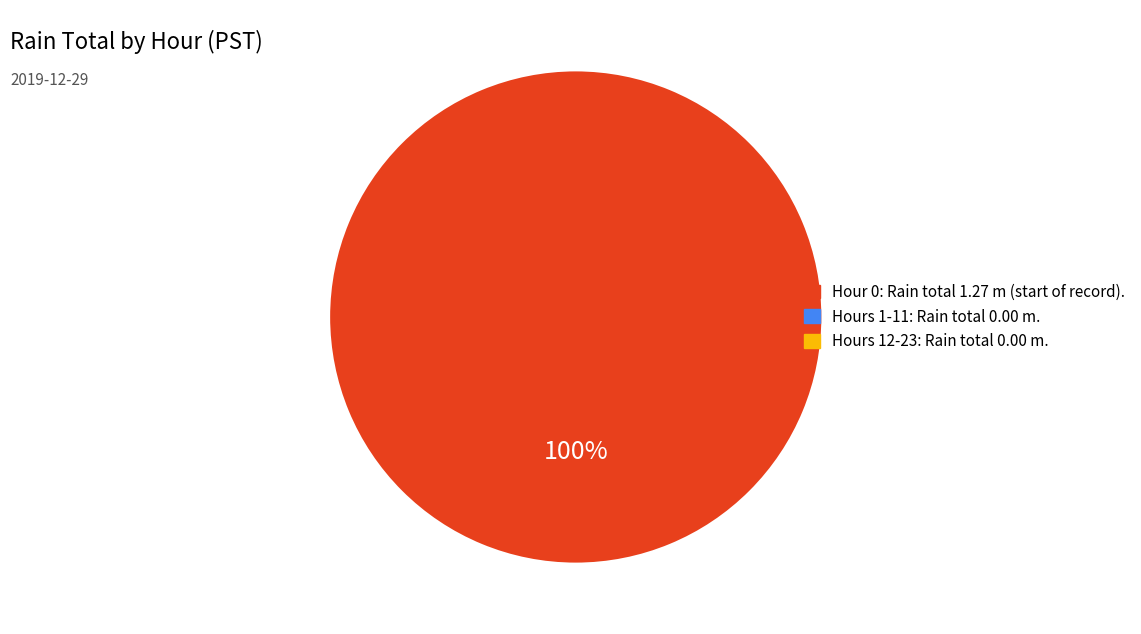

Does any single category account for the majority?

Yes